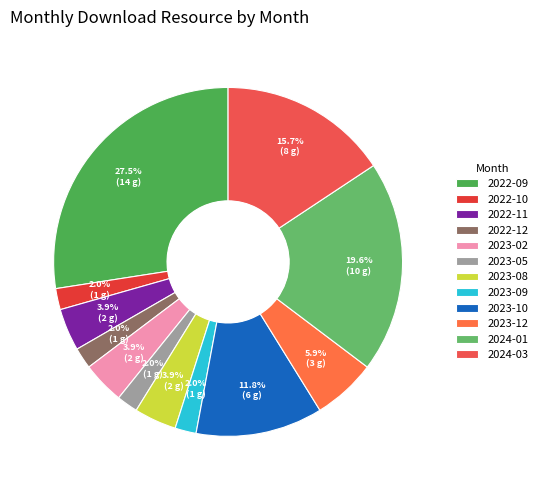

The 2023-10 slice represents 12% of the pie. True or false?

True